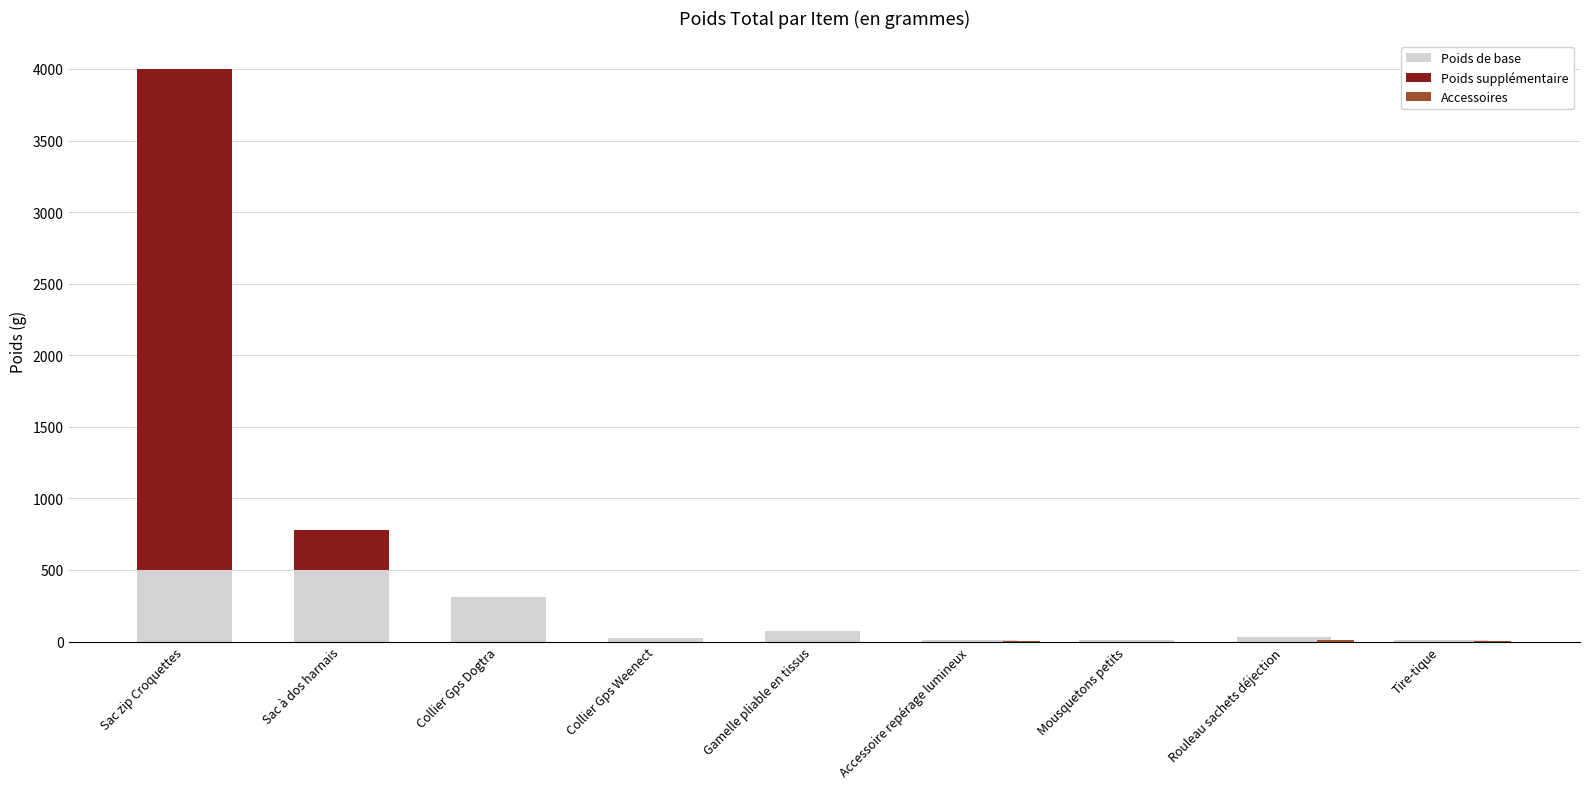

How many distinct data groups are displayed?

3